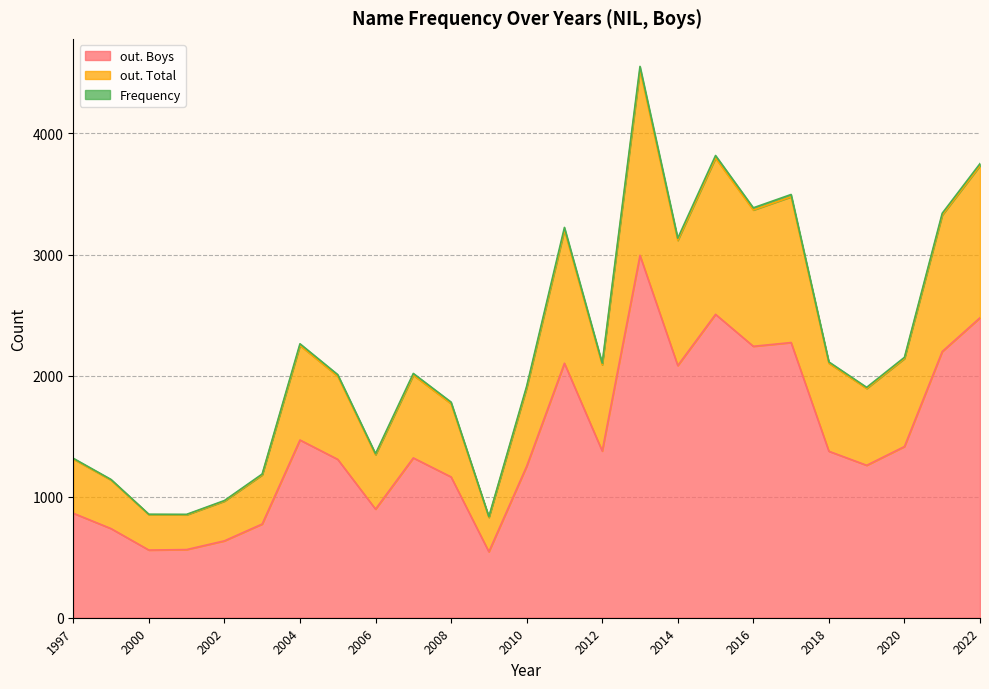

Count the number of data series in this chart.

3